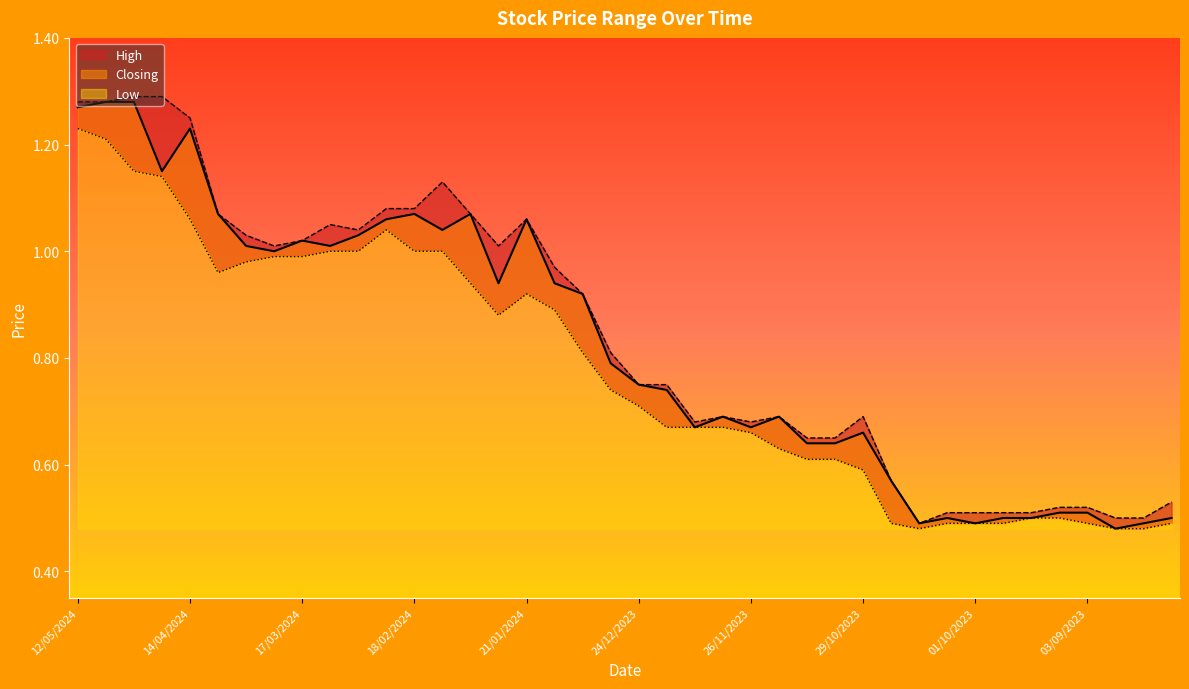

Rank the series at 05/05/2024 from highest to lowest value.

High, Closing, Low